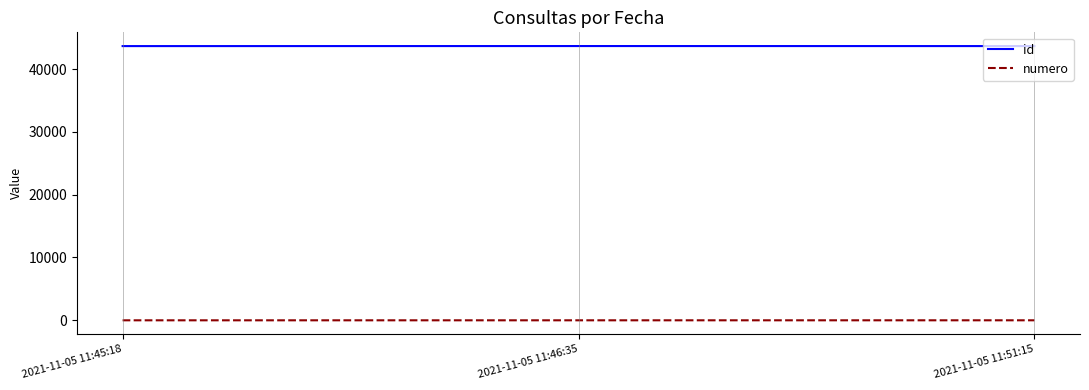

How many series are shown in this chart?

2